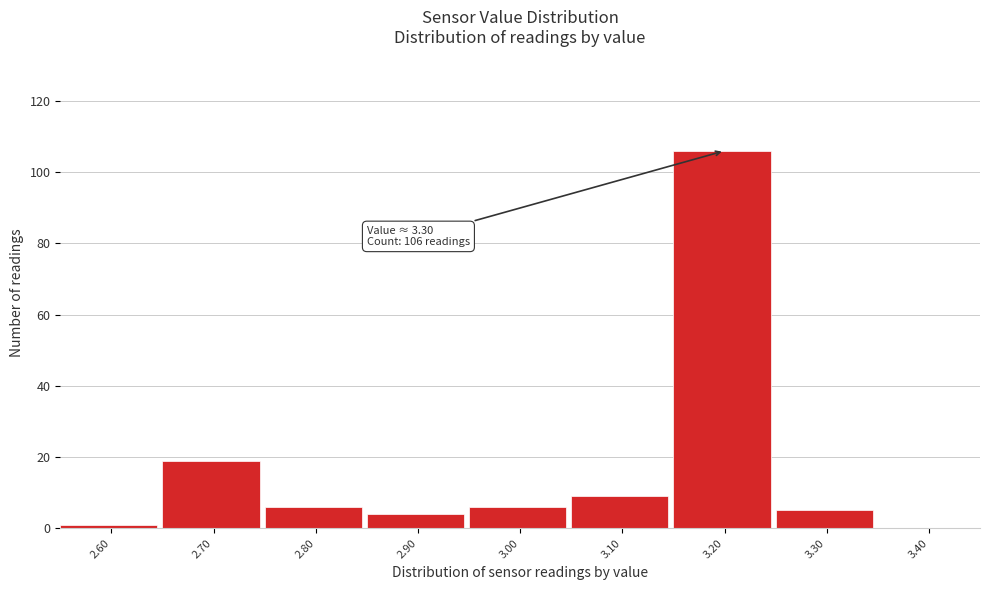

Reading left to right, what are all the values shown in this chart?

2.60=1	2.70=19	2.80=6	2.90=4	3.00=6	3.10=9	3.20=106	3.30=5	3.40=0